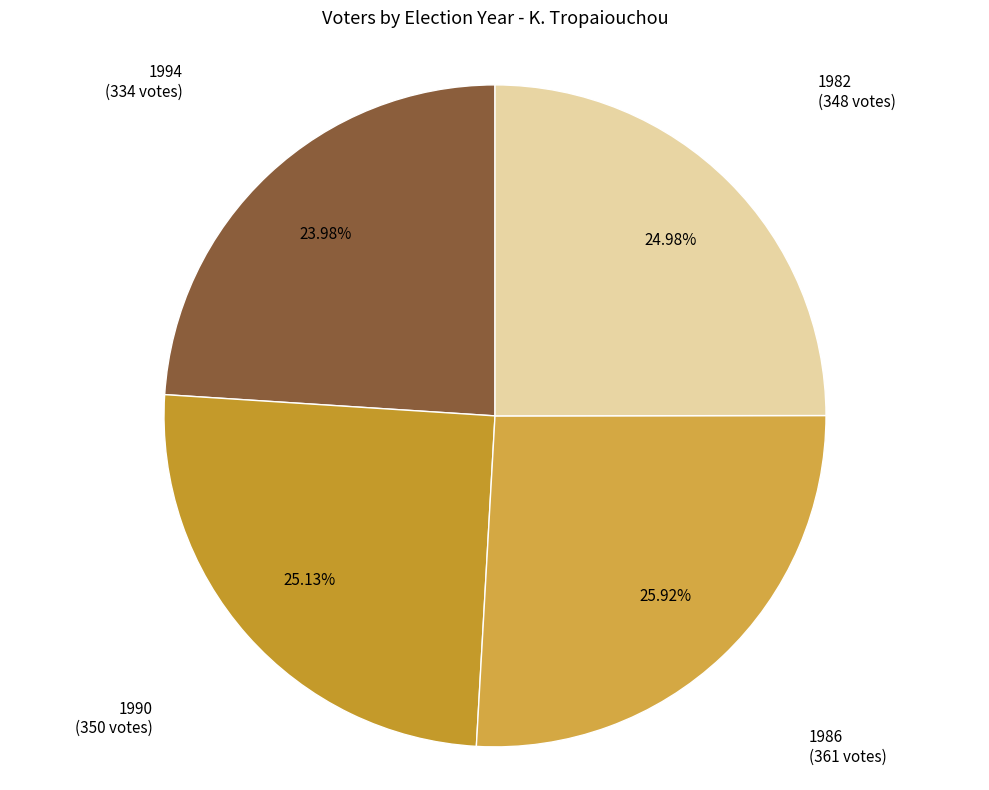

How many slices are in this pie chart?

4